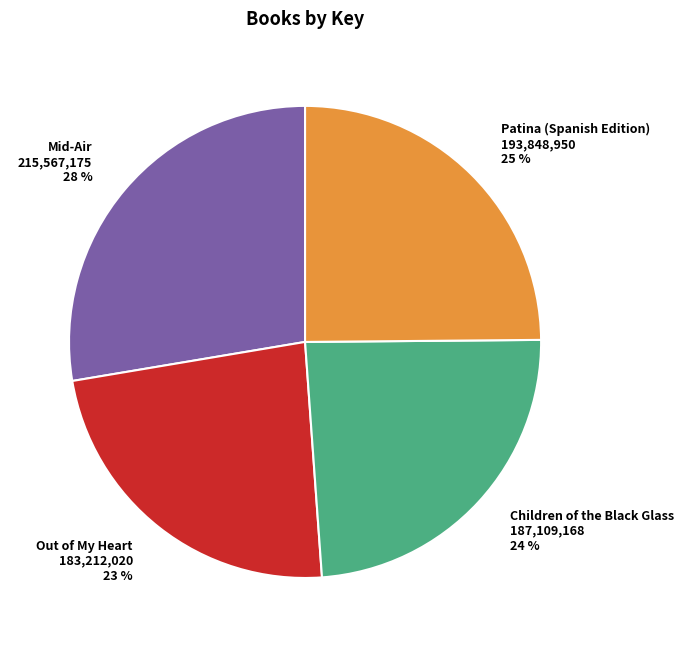

What percentage is the Mid-Air slice, to the nearest percent?

28%